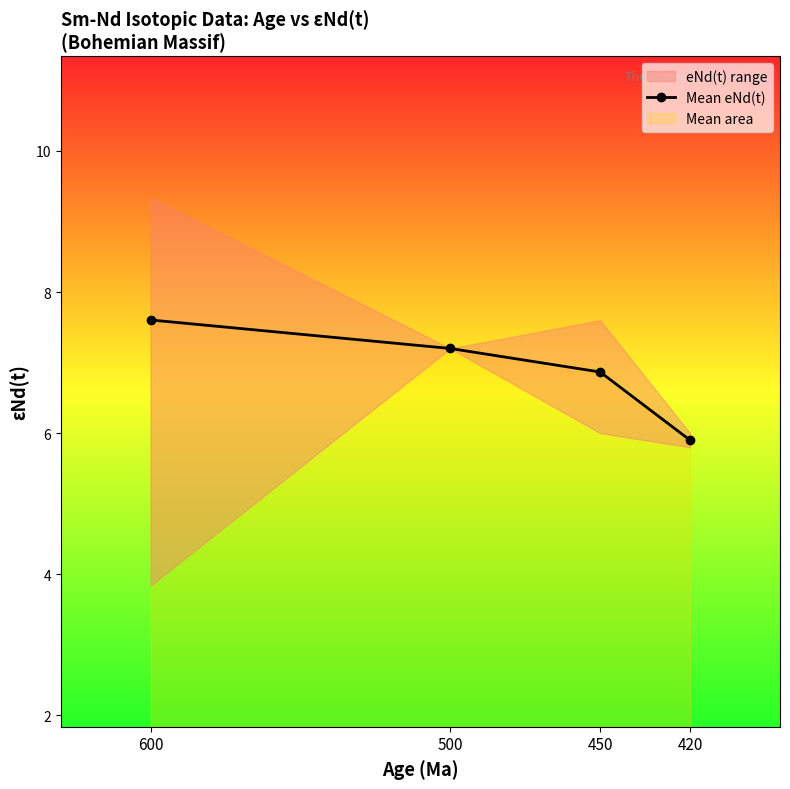

Rank the categories by value from lowest to highest.

420, 450, 500, 600